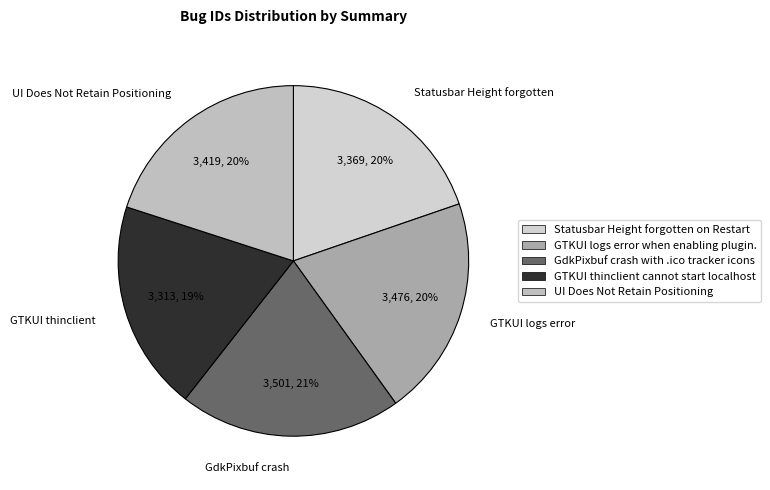

To the nearest percent, what portion does Statusbar Height forgotten represent?

20%